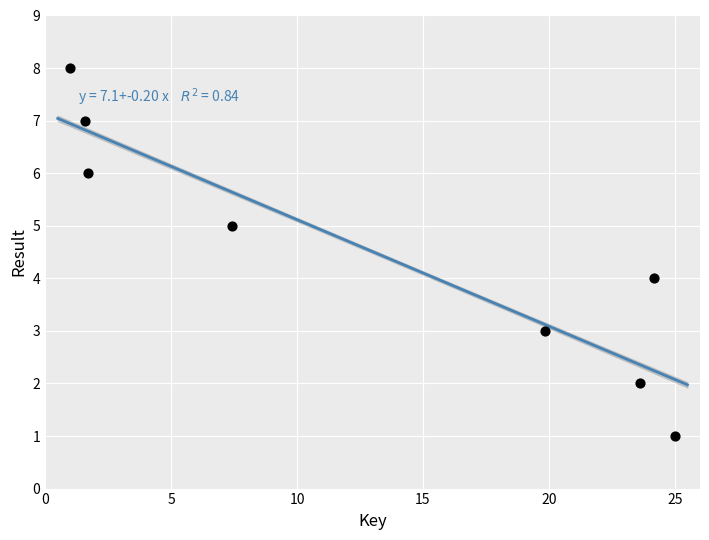

What is the range of Y values (max minus min)?

7